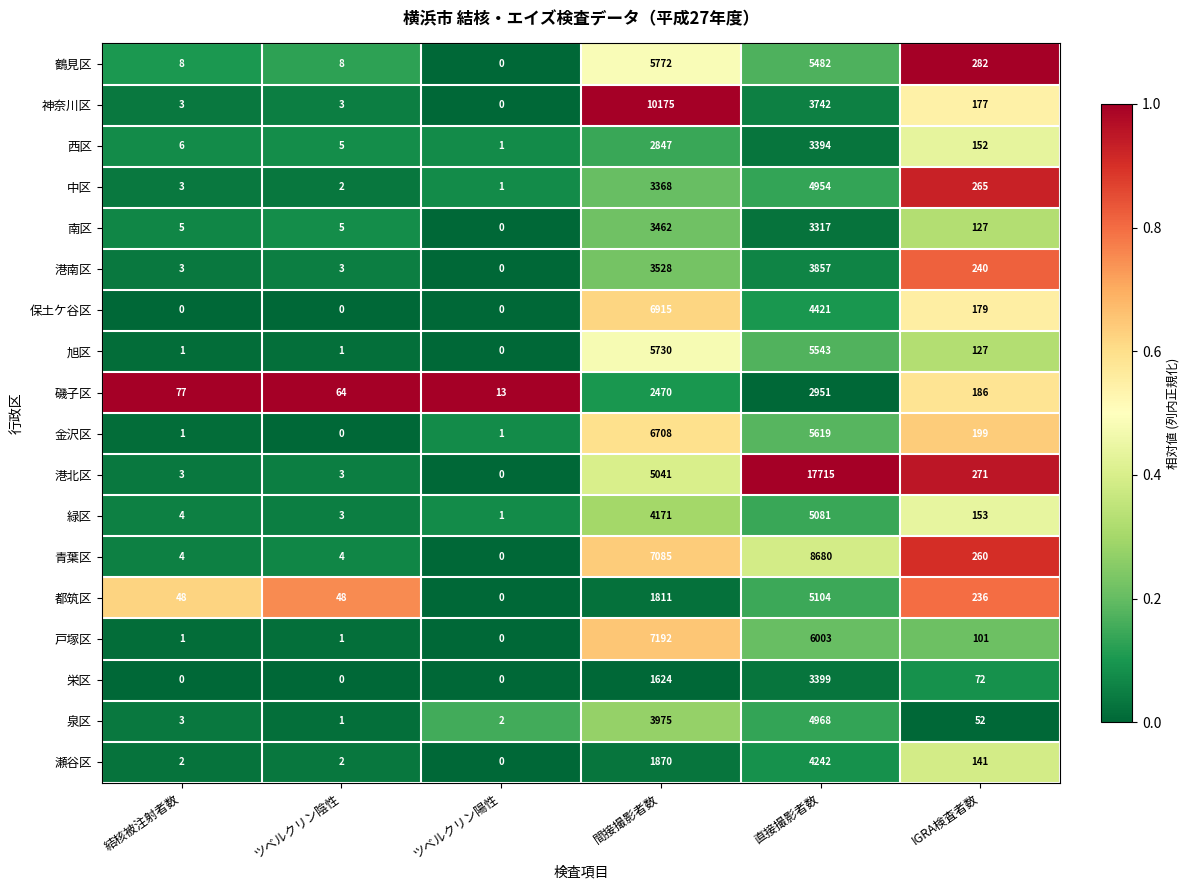

What is the sum of all 南区 values?

6916